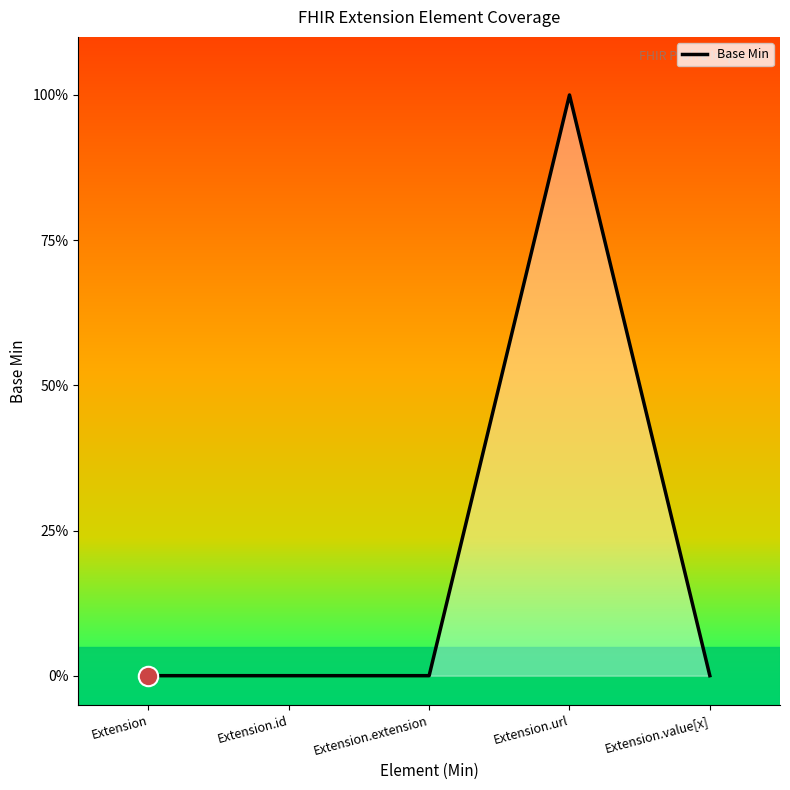

Does the chart have visible grid lines?

No